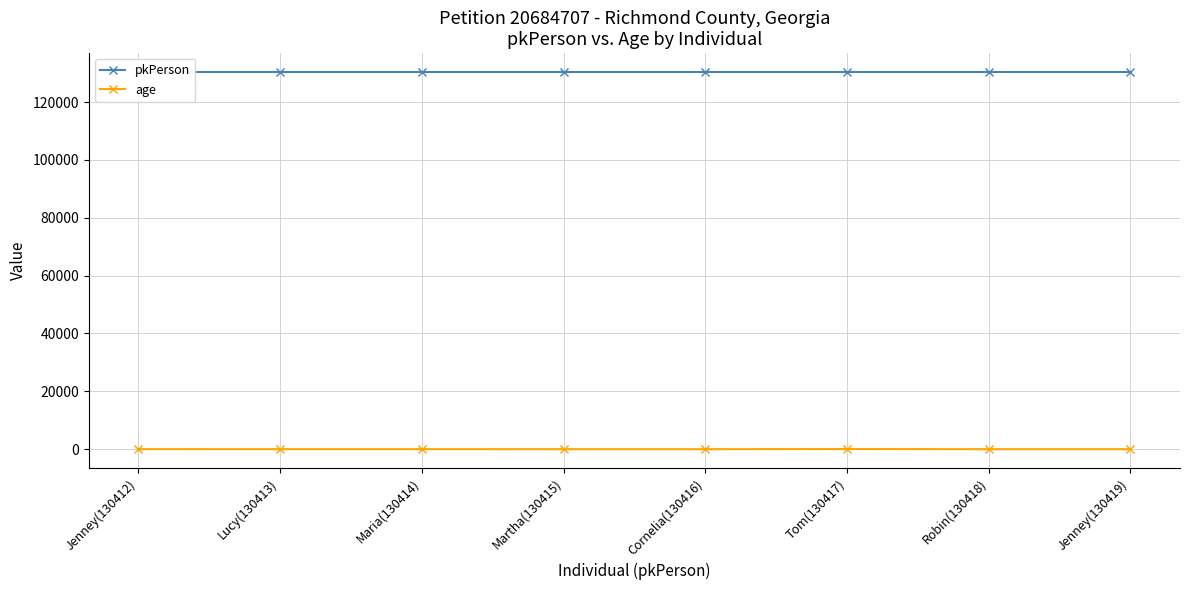

Rank the series by their maximum value, from lowest to highest.

age, pkPerson